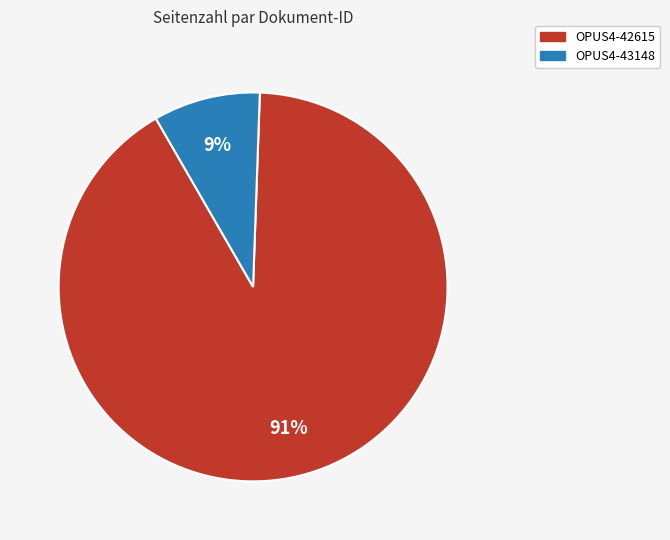

Is there a majority slice in this chart?

Yes